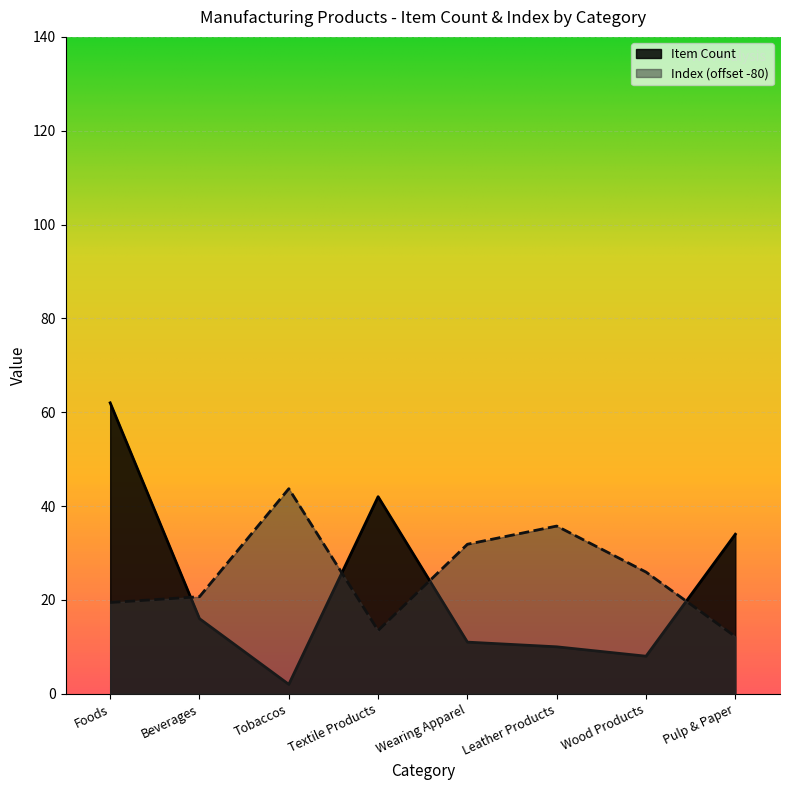

At how many categories does at least one series exceed 16?

8